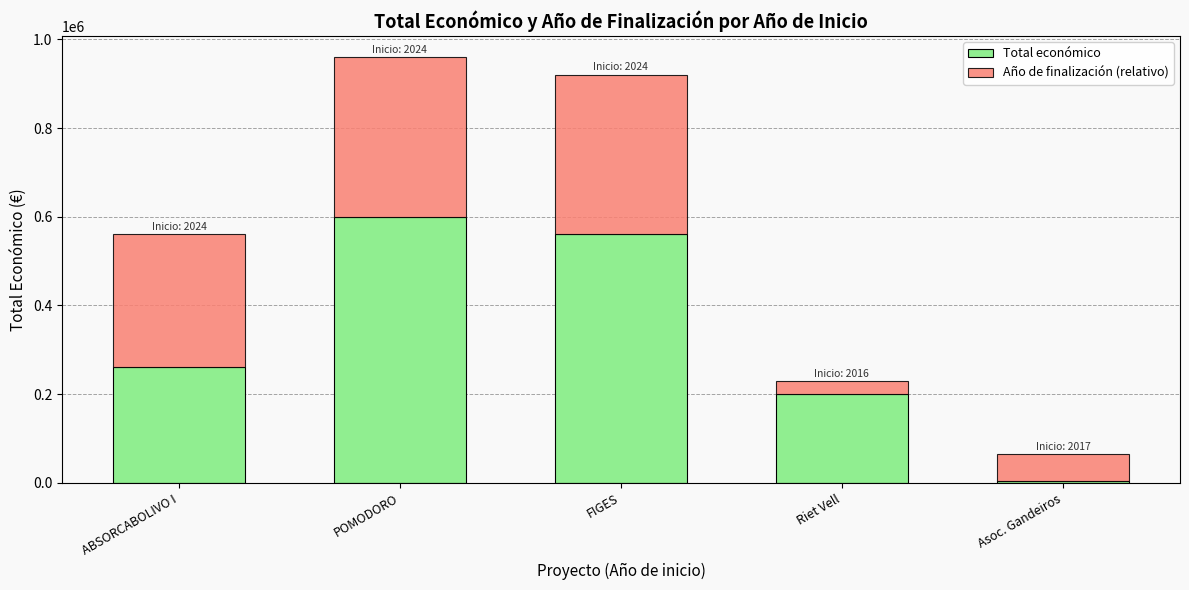

Which category has the highest value in the Total económico series?

POMODORO